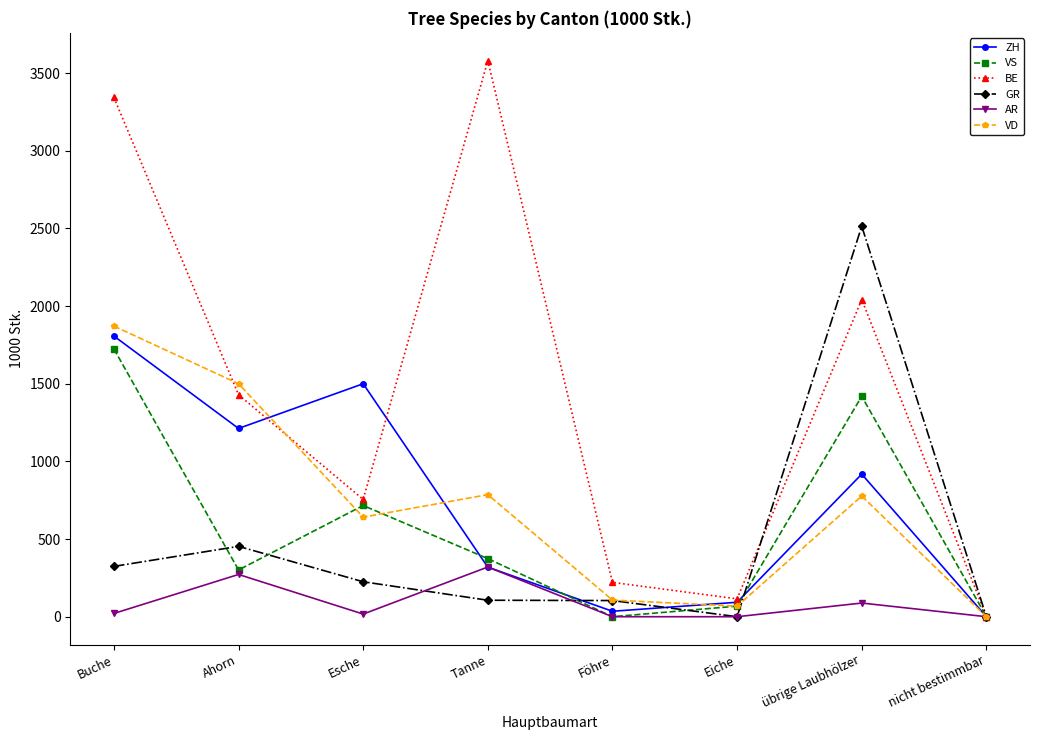

What is the highest value of the AR series?

320